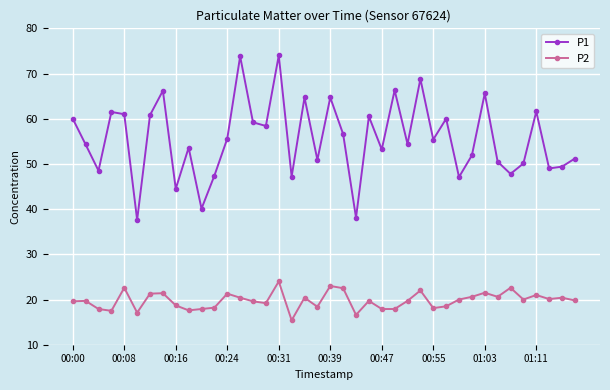

What is the maximum value shown in the chart?

74.0